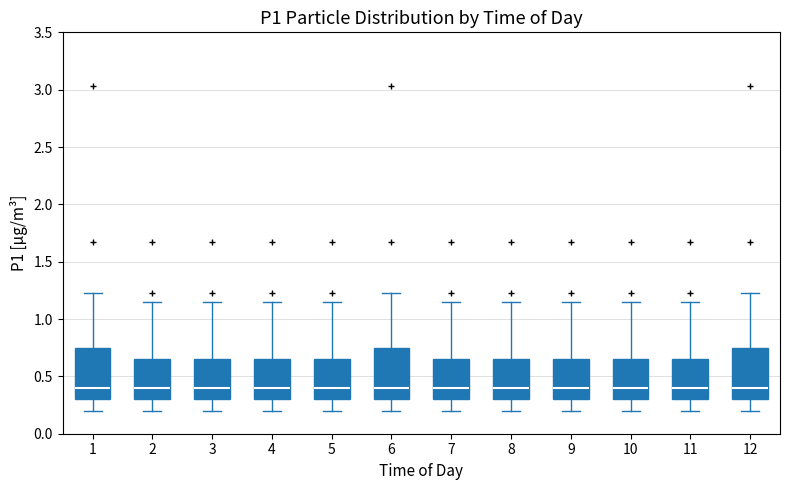

Reading left to right, transcribe this box plot: for each box, give where its median line is, the range the box spans, and where its two whiskers end, as read against the y-axis. The values are not printed on the chart, so give them approximately, as read against the axis.

1: median 0.40, box 0.30 to 0.75, whiskers 0.20 to 1.25
2: median 0.40, box 0.30 to 0.65, whiskers 0.20 to 1.15
3: median 0.40, box 0.30 to 0.65, whiskers 0.20 to 1.15
4: median 0.40, box 0.30 to 0.65, whiskers 0.20 to 1.15
5: median 0.40, box 0.30 to 0.65, whiskers 0.20 to 1.15
6: median 0.40, box 0.30 to 0.75, whiskers 0.20 to 1.25
7: median 0.40, box 0.30 to 0.65, whiskers 0.20 to 1.15
8: median 0.40, box 0.30 to 0.65, whiskers 0.20 to 1.15
9: median 0.40, box 0.30 to 0.65, whiskers 0.20 to 1.15
10: median 0.40, box 0.30 to 0.65, whiskers 0.20 to 1.15
11: median 0.40, box 0.30 to 0.65, whiskers 0.20 to 1.15
12: median 0.40, box 0.30 to 0.75, whiskers 0.20 to 1.25